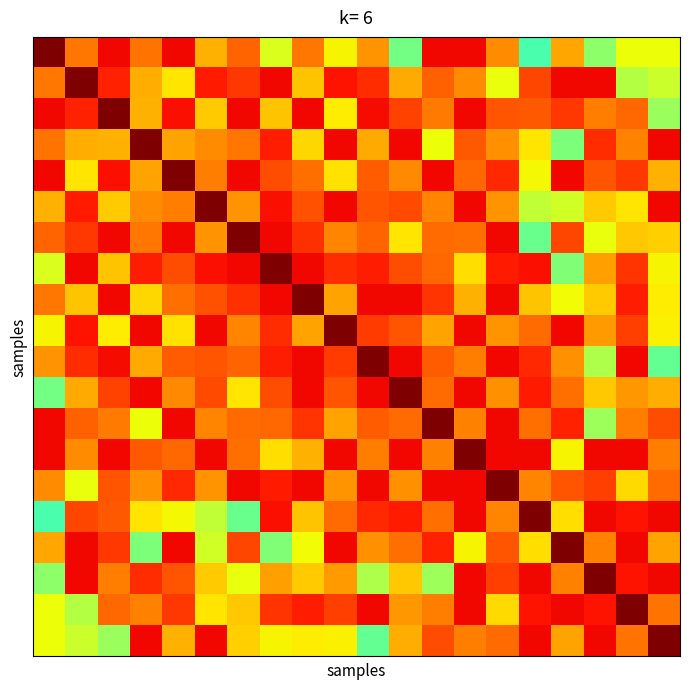

At how many categories does at least one series exceed 0?

20